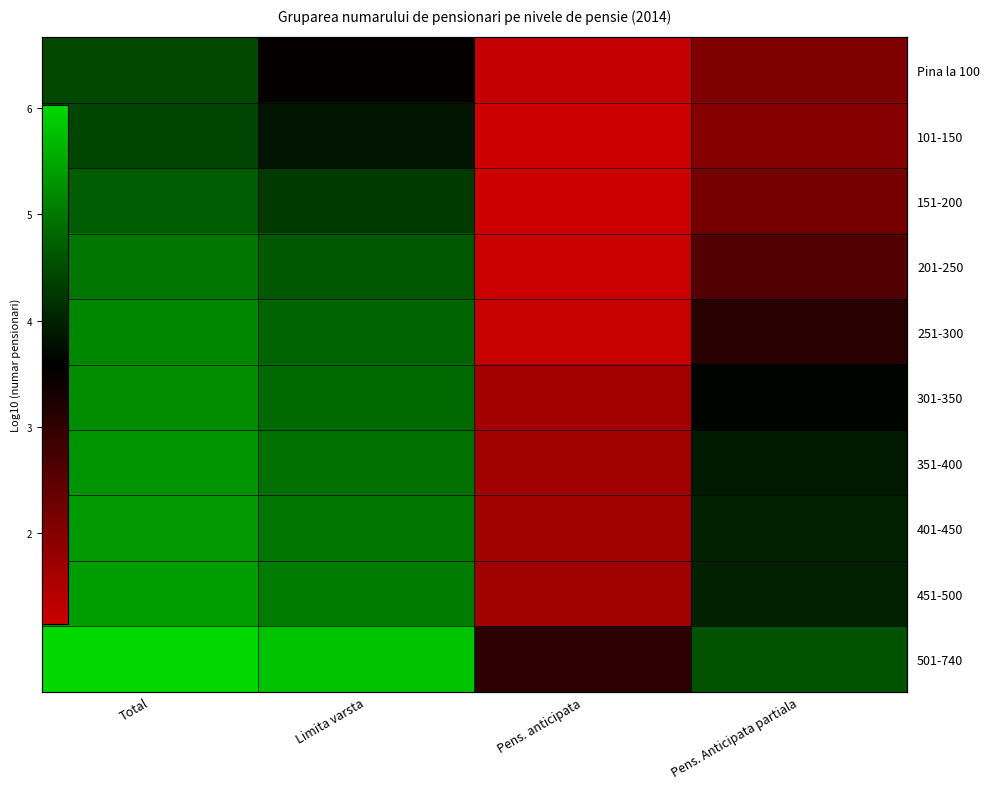

What is the spread (max minus min) of values at Pens. anticipata?

1.9